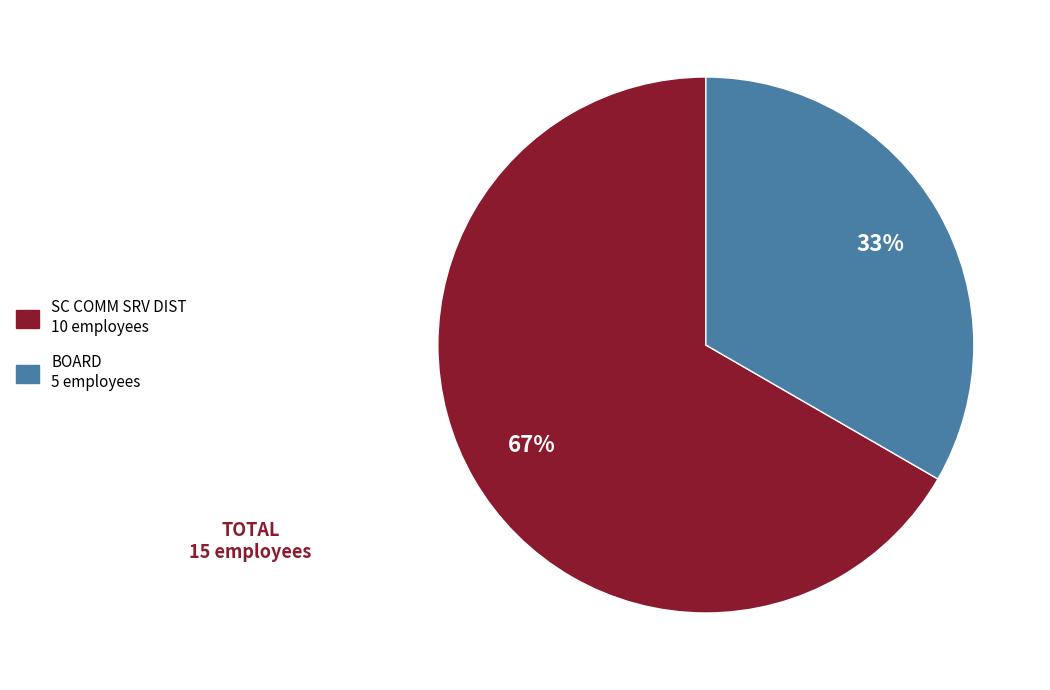

Is SC COMM SRV DIST 10 employees the majority of the pie?

Yes